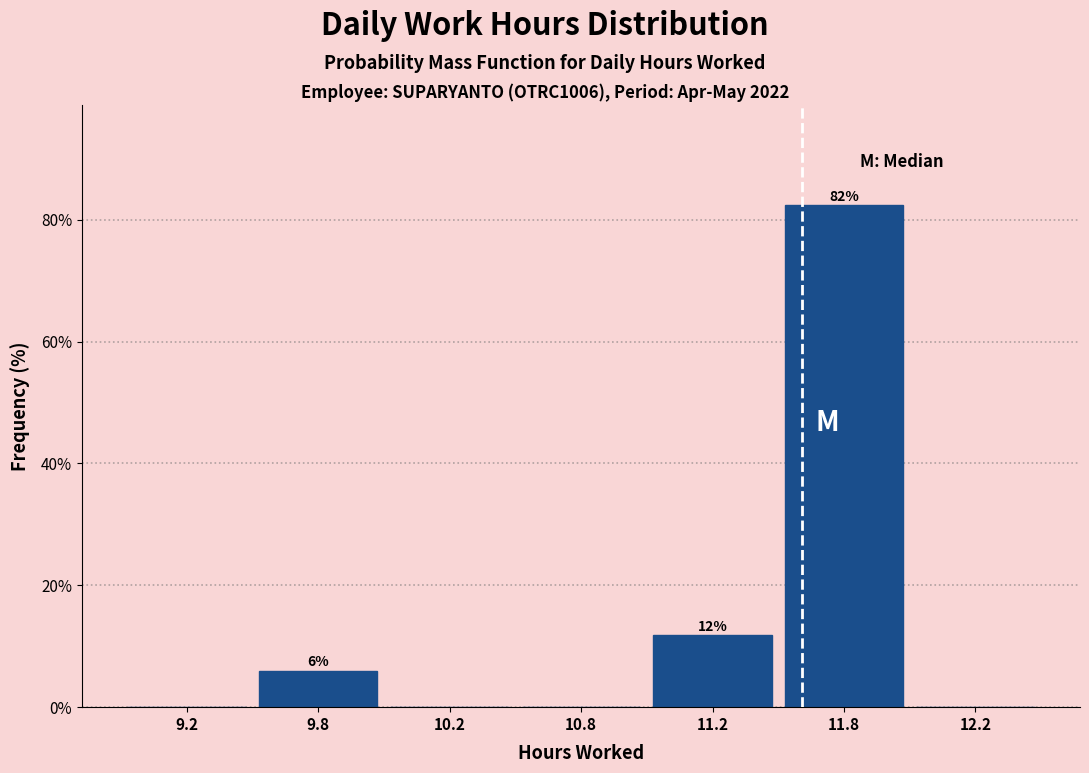

Reading right to left, list all the values displayed in this chart.

12.2=0.0	11.8=82.4	11.2=11.8	10.8=0.0	10.2=0.0	9.8=5.9	9.2=0.0